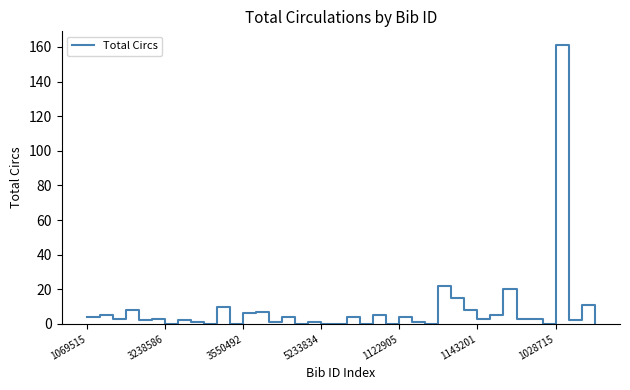

What is the maximum value shown in the chart?

161